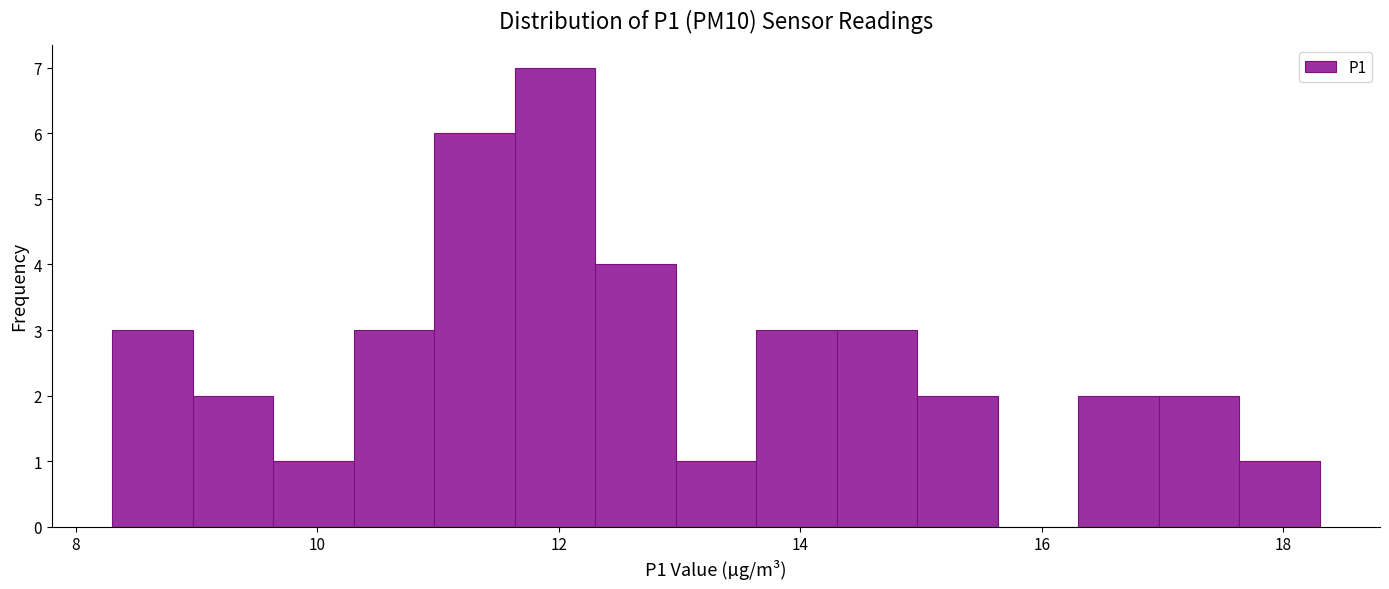

Read against the x-axis, roughly where is the centre of the tallest bar?

12.0